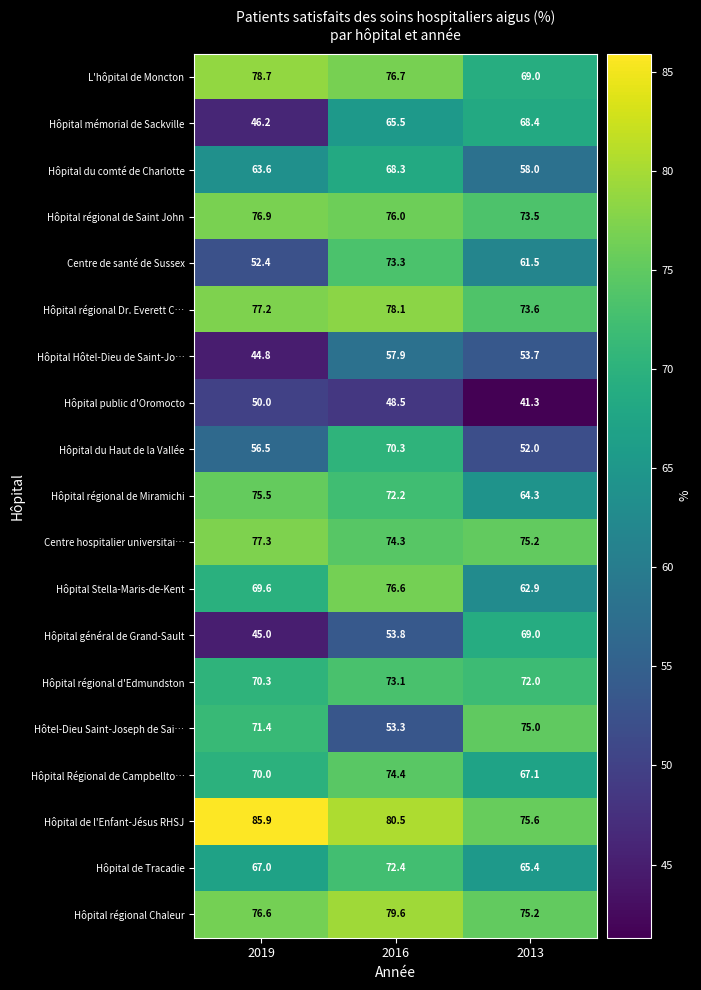

Is it true that Hôpital régional Dr. Everett C… equals 77.2 at 2019?

True